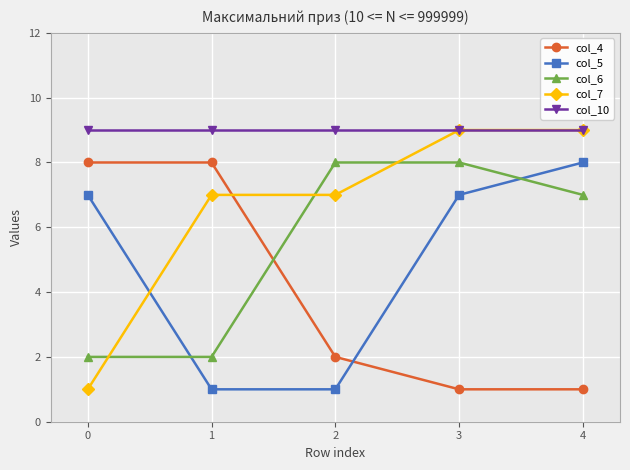

At how many categories does at least one series exceed 5?

5